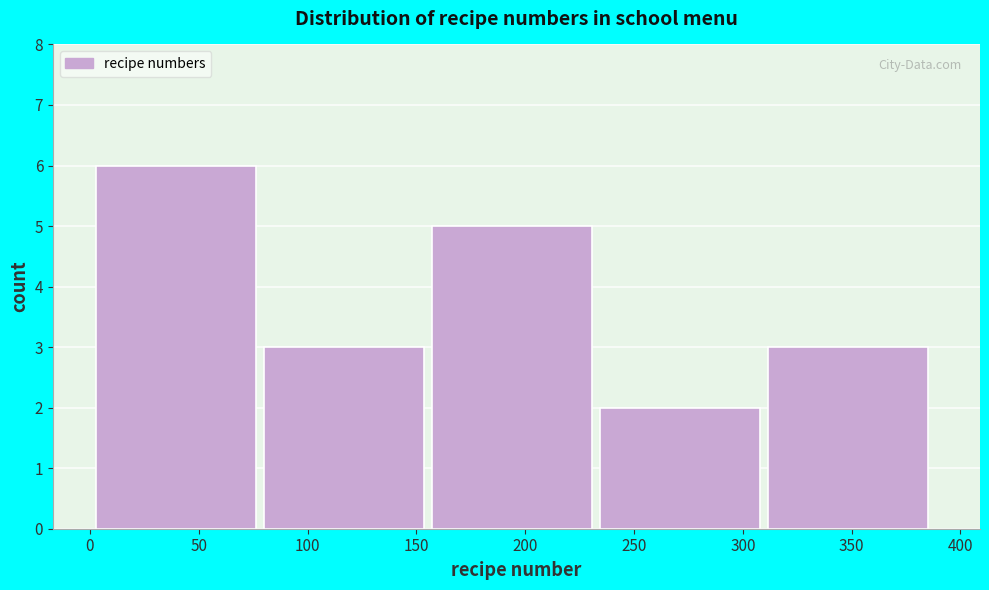

Reading left to right, list every bar in this chart as the range it spans on the x-axis followed by its height. Neither the bar edges nor the heights are printed on the chart, so give them approximately, as read against the axes.

5 to 80: 6
80 to 155: 3
155 to 235: 5
235 to 310: 2
310 to 390: 3